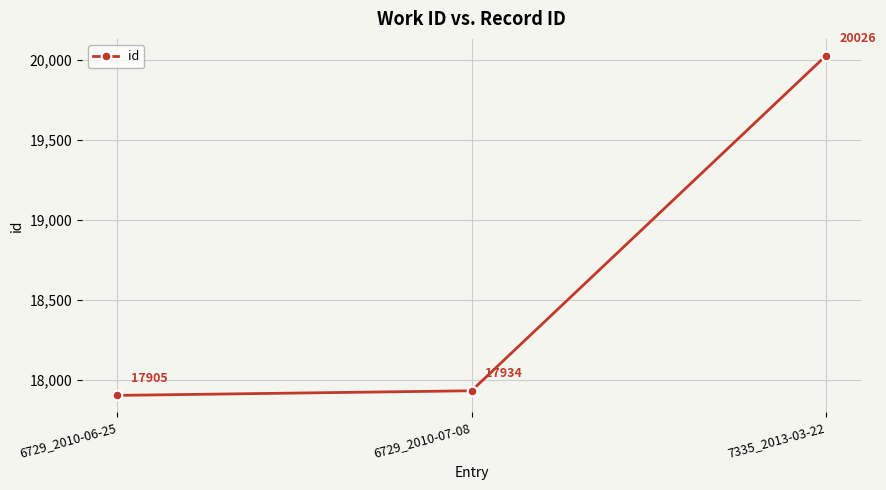

Rank the categories by value from highest to lowest.

7335_2013-03-22, 6729_2010-07-08, 6729_2010-06-25